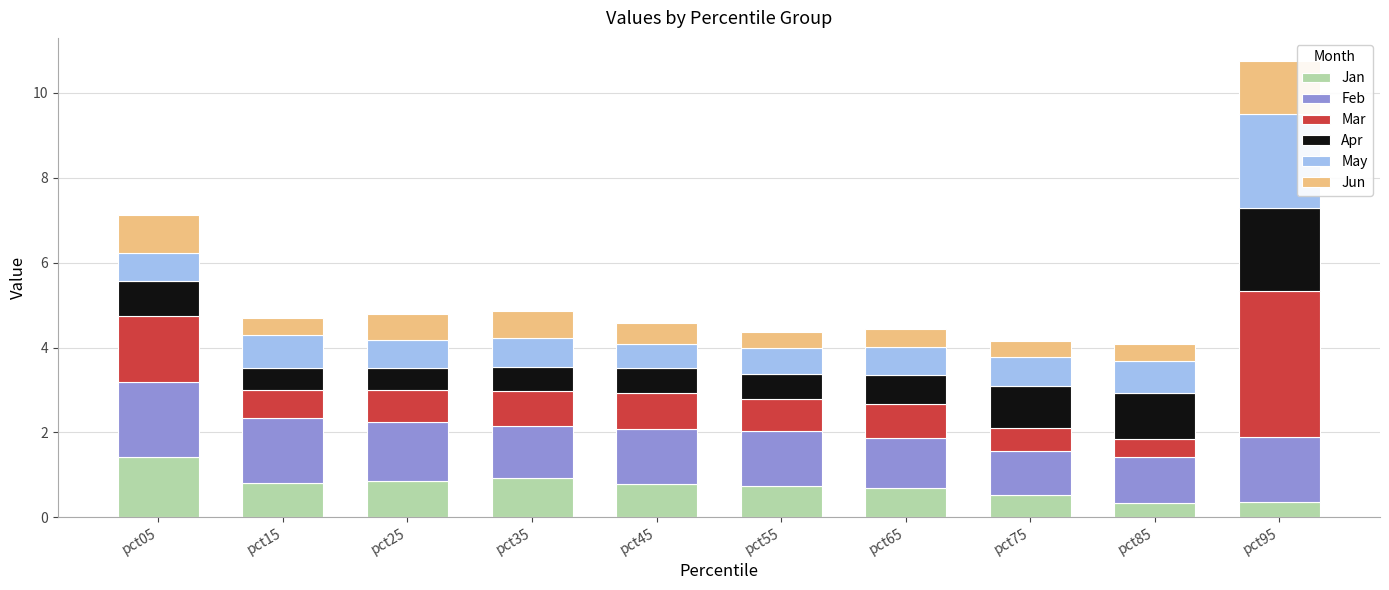

What is the total value across all series at pct25?

4.8